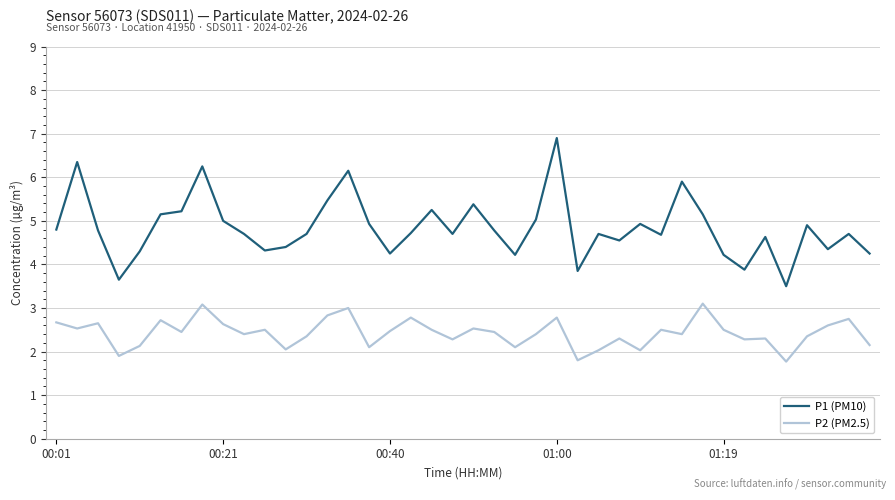

Rank the series by their average value, from lowest to highest.

P2 (PM2.5), P1 (PM10)